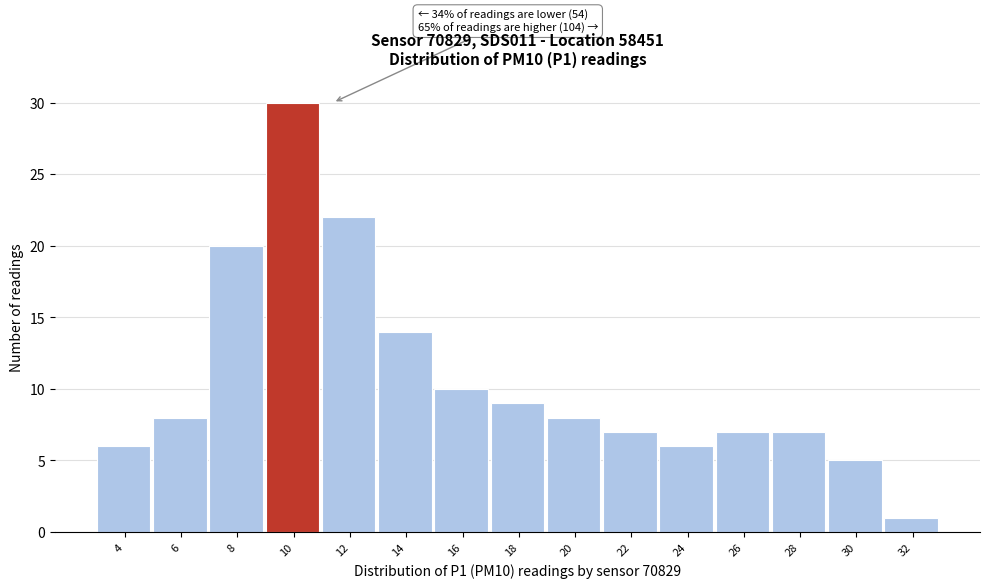

Reading left to right, list all the values displayed in this chart.

4=6	6=8	8=20	10=30	12=22	14=14	16=10	18=9	20=8	22=7	24=6	26=7	28=7	30=5	32=1